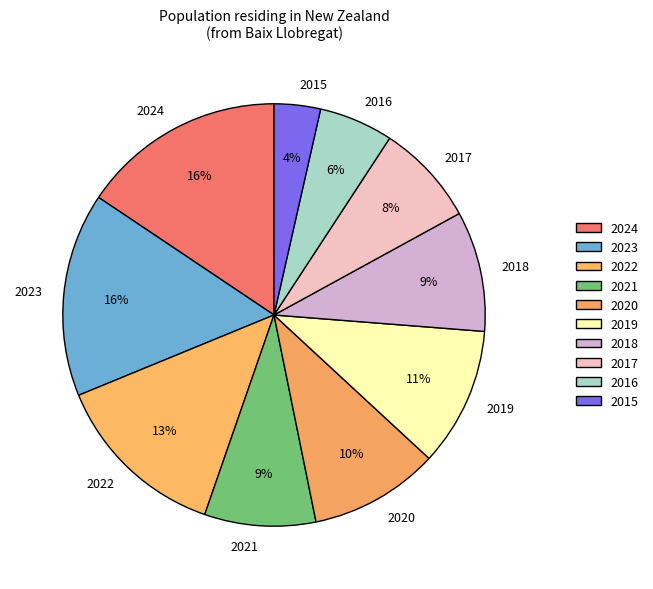

Between 2016 and 2015, which is larger?

2016